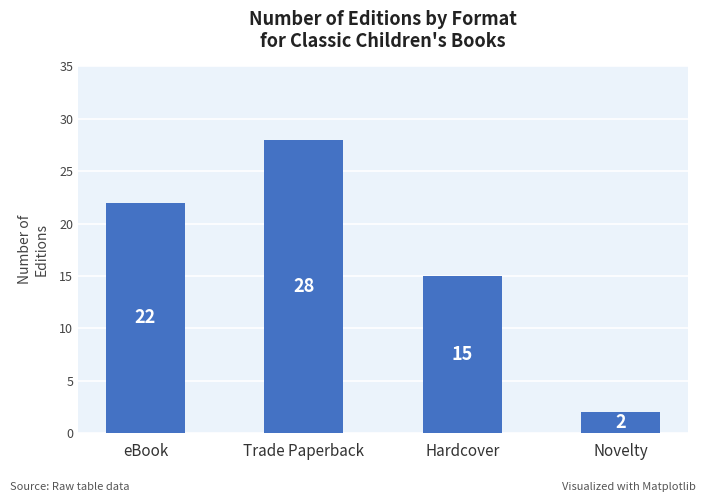

How many values are below 22?

2